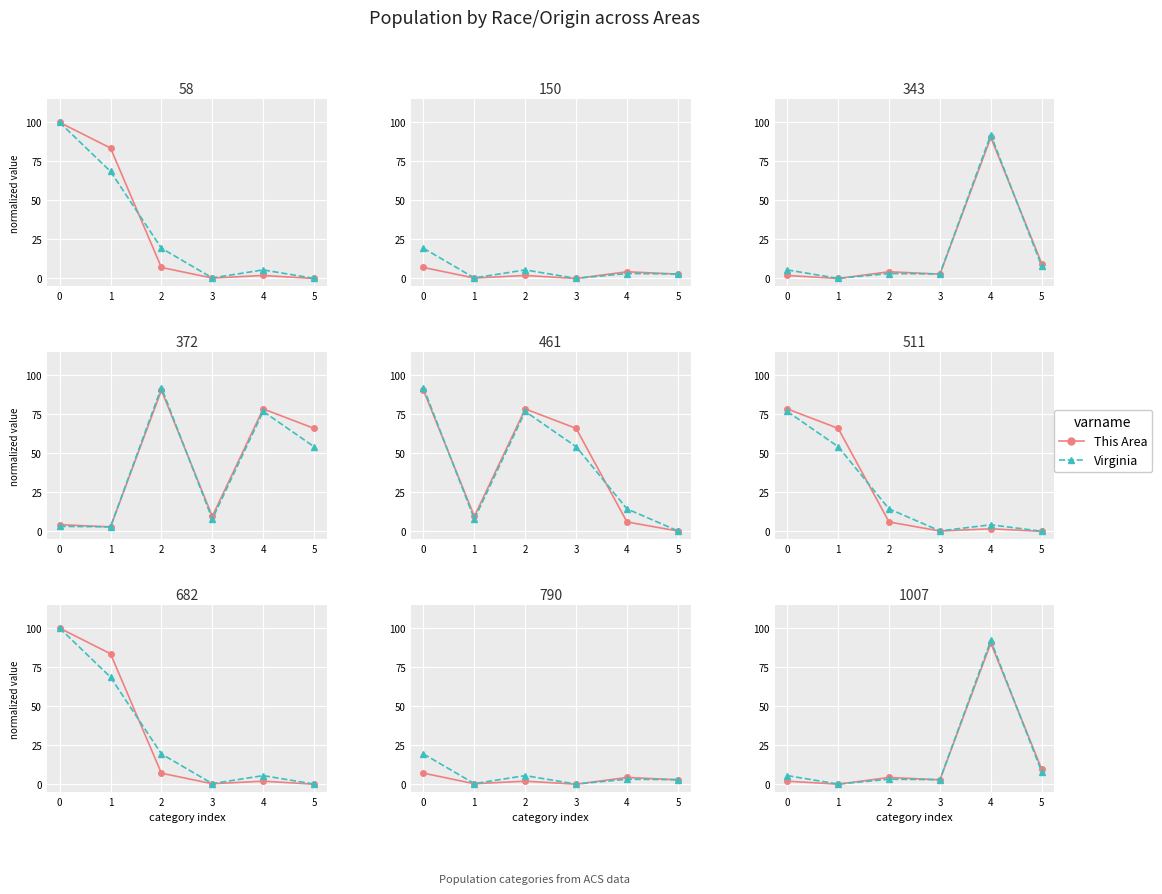

After their last crossing, which series has the higher values: This Area or Virginia?

This Area